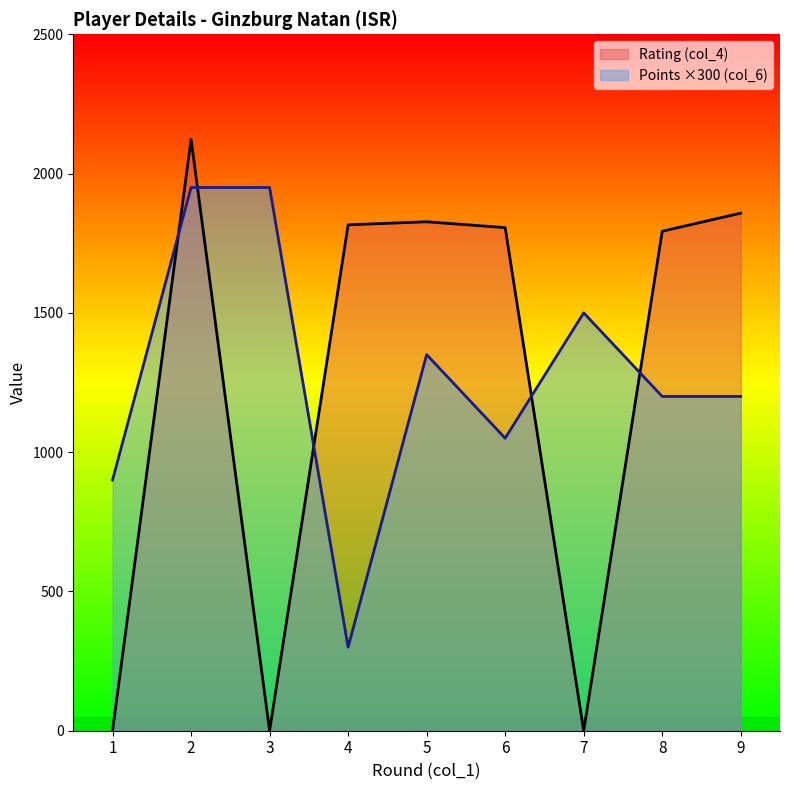

At how many categories does at least one series exceed 971?

8